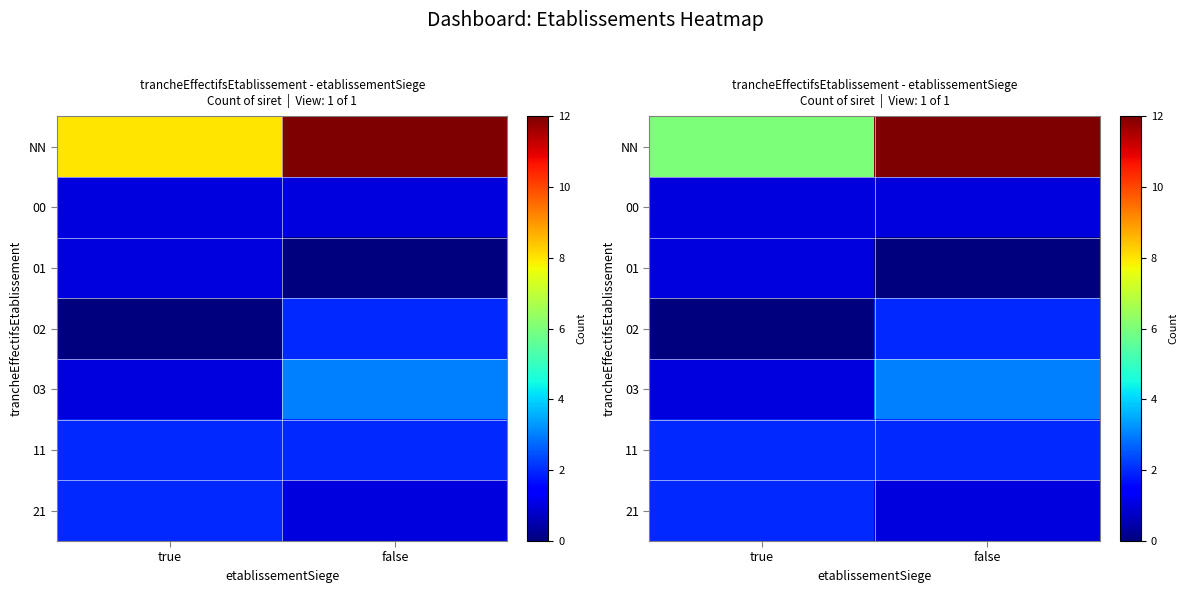

True or false: 21 has a value of 2 at true.

True